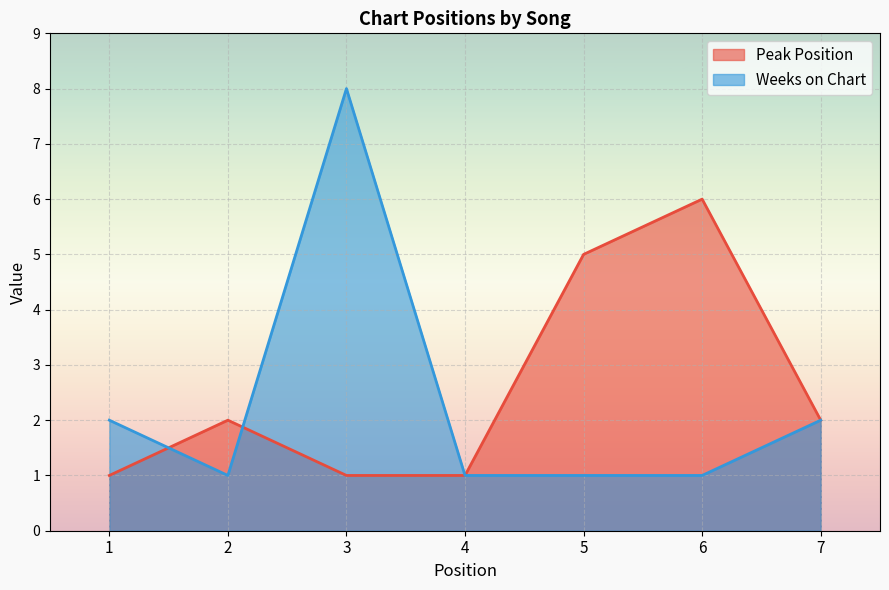

Is the value of Peak Position at 2 greater than the value of Weeks on Chart at 2?

Yes